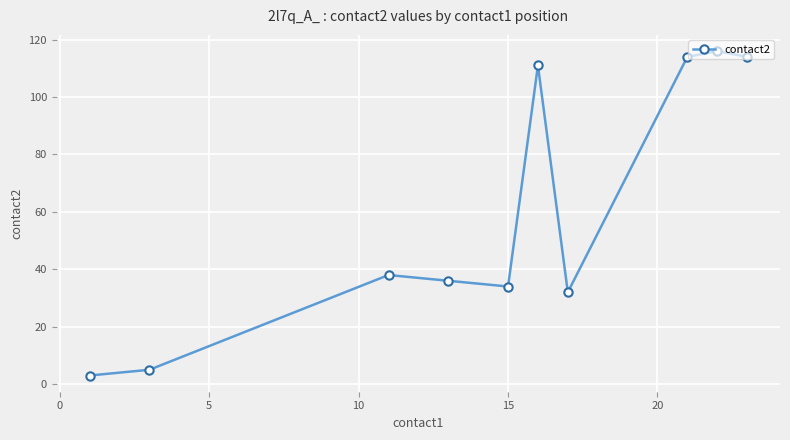

What is the value of the 1st point from the left?

3